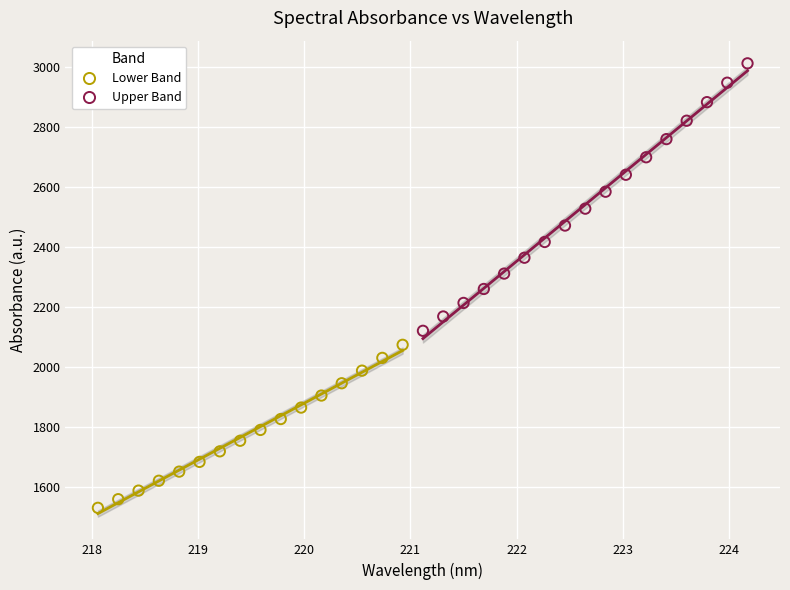

Which series reaches the minimum Y coordinate?

Lower Band